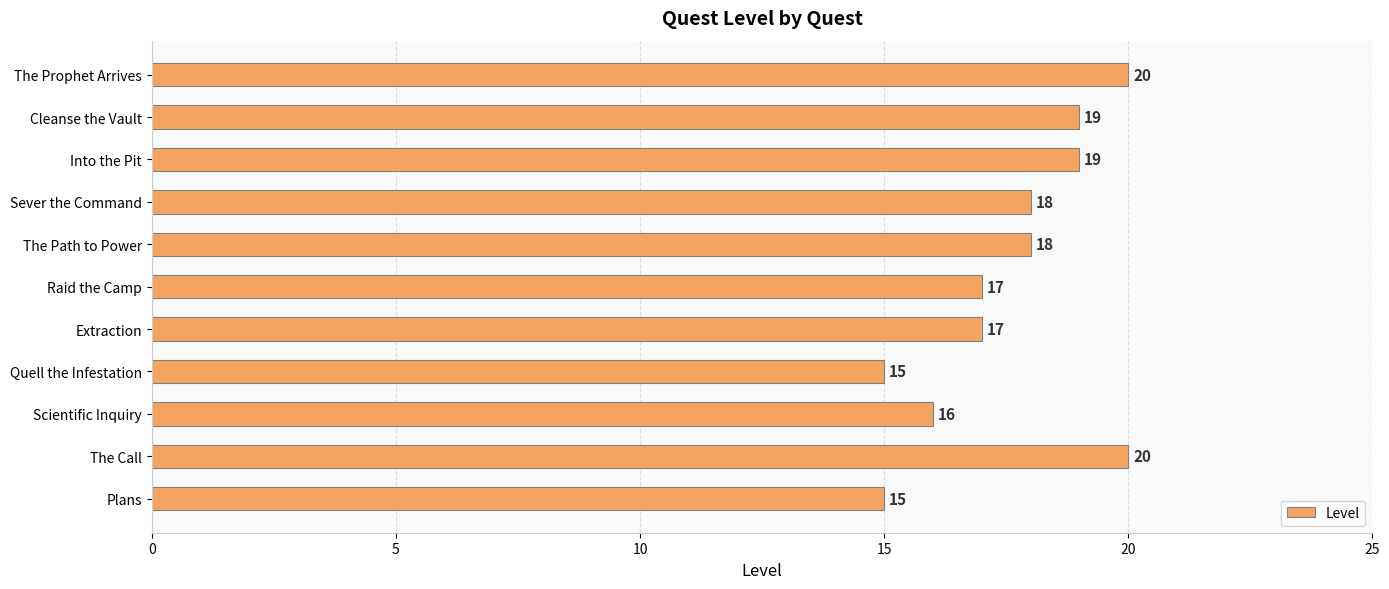

Is it true that the value at Extraction is 8?

False